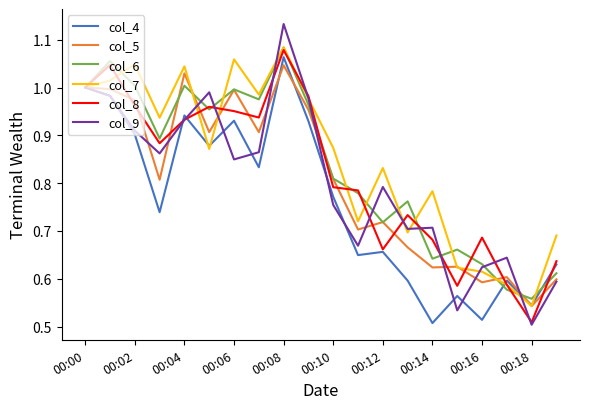

Which series has the widest spread of values?

col_9